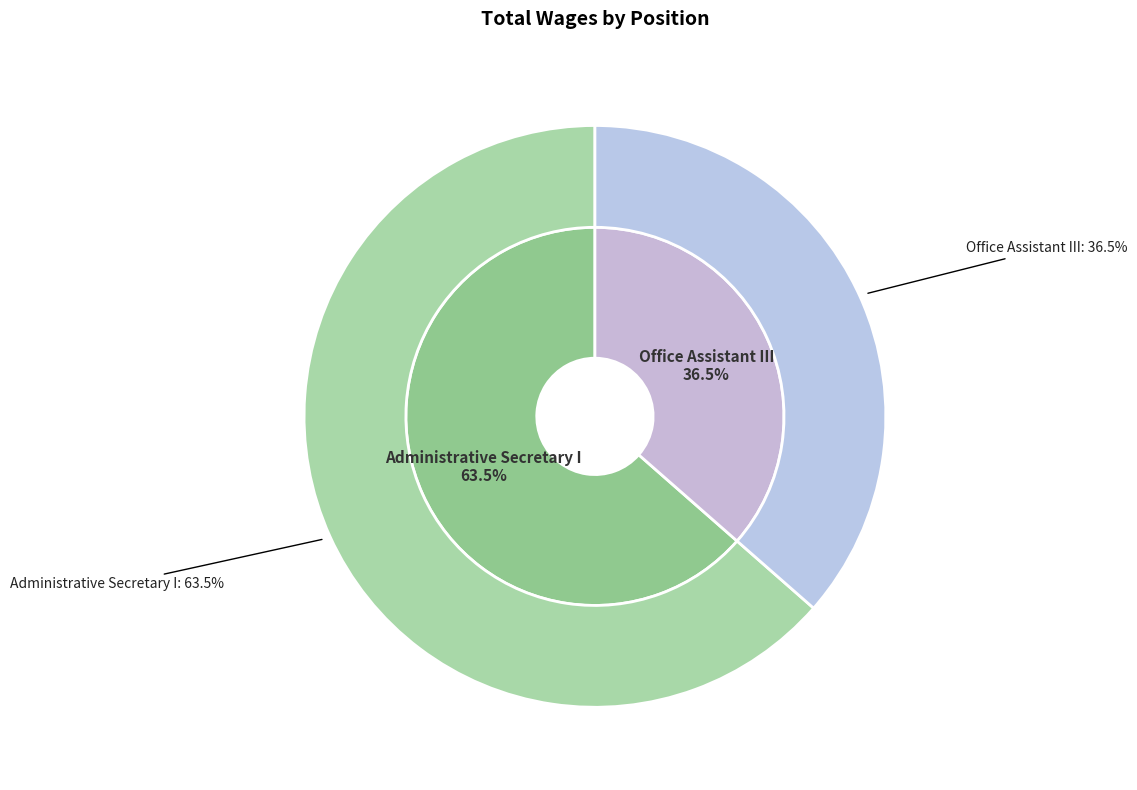

Is the sum of Office Assistant III and Administrative Secretary I greater than half?

Yes